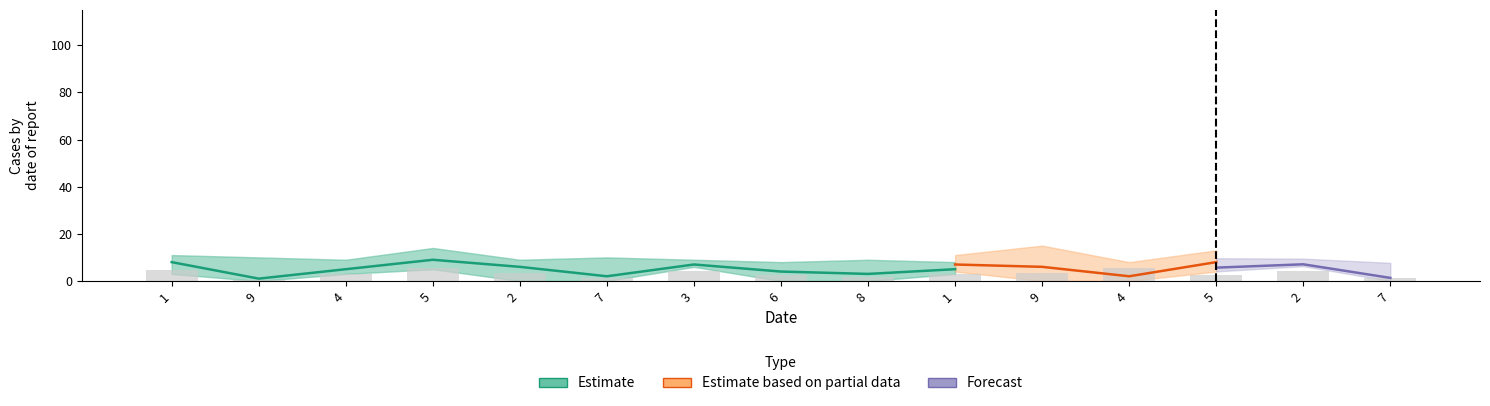

What is the value of the col_2 bar at the 15th from the left?

1